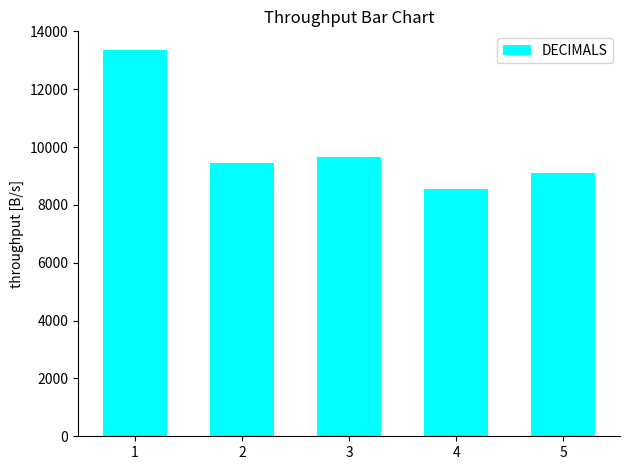

List the labels in order of value, smallest first.

4, 5, 2, 3, 1